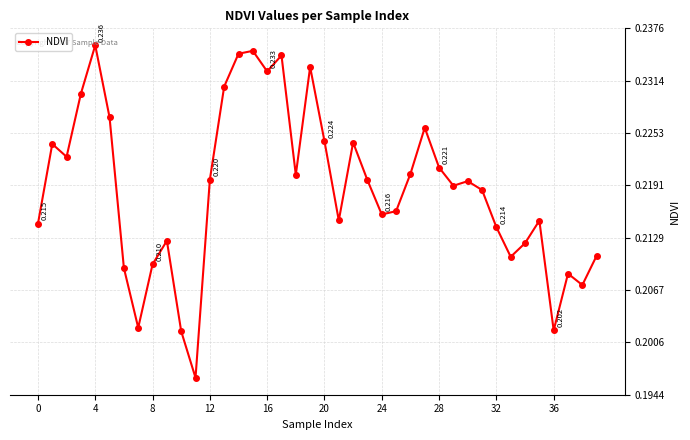

True or false: the data has more than 1 interior local peaks.

True